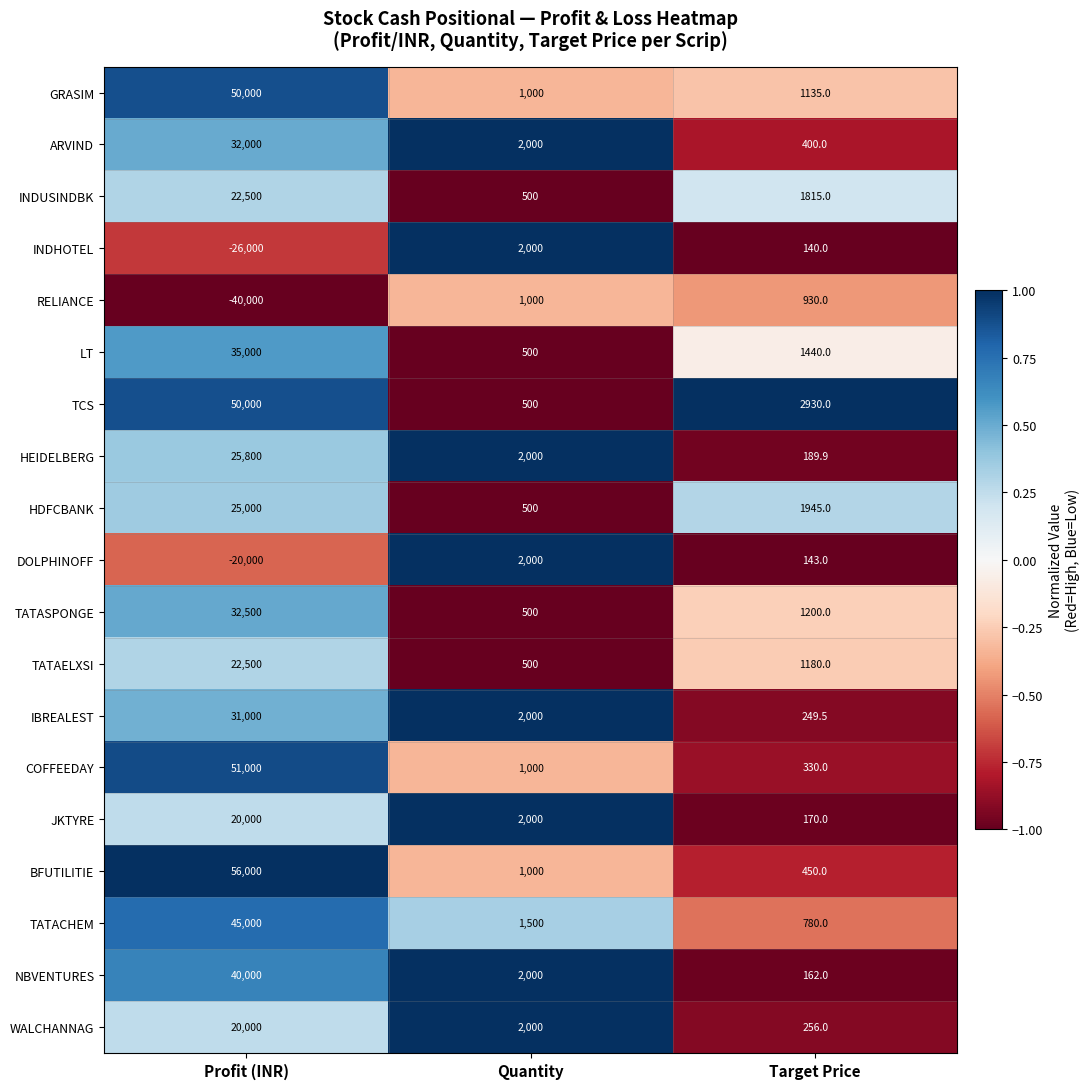

Rank the series at Target Price from highest to lowest value.

TCS, HDFCBANK, INDUSINDBK, LT, TATASPONGE, TATAELXSI, GRASIM, RELIANCE, TATACHEM, BFUTILITIE, ARVIND, COFFEEDAY, WALCHANNAG, IBREALEST, HEIDELBERG, JKTYRE, NBVENTURES, DOLPHINOFF, INDHOTEL